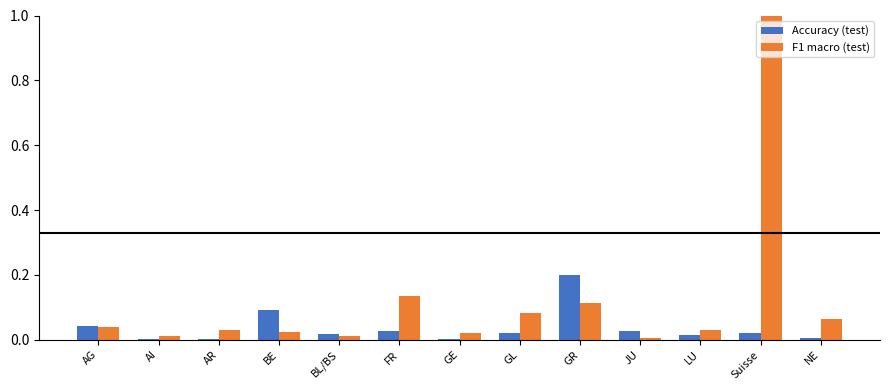

At which category is the sum across all series the highest?

Suisse